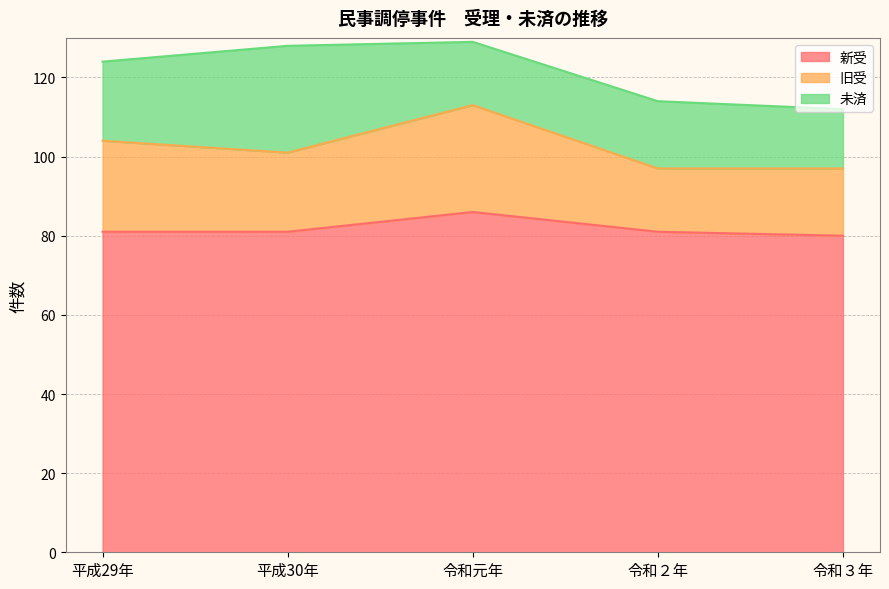

Is it true that 未済 equals 10 at 令和元年?

False